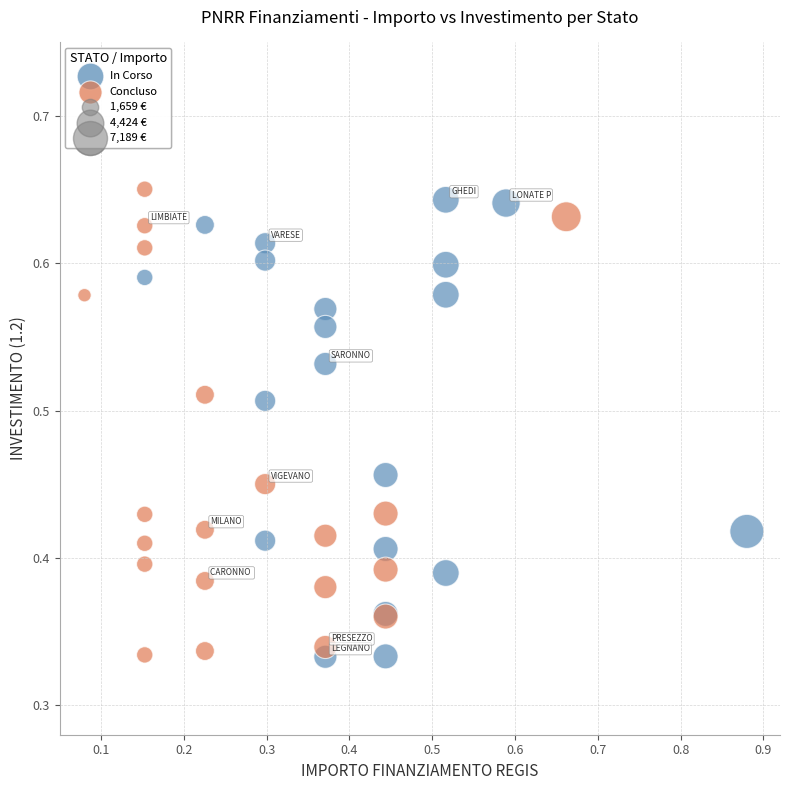

Which series has the largest Y range (max minus min)?

In Corso